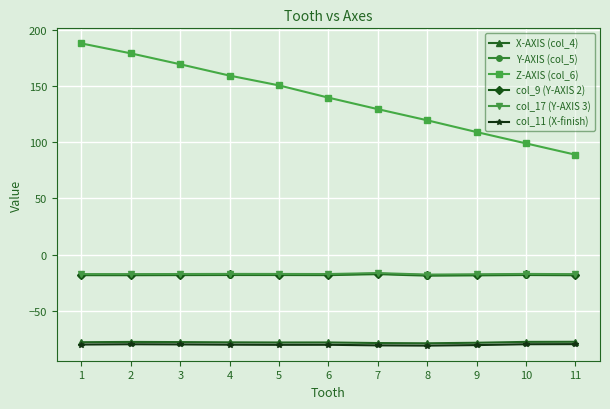

Does the chart display data point markers on the line(s)?

Yes